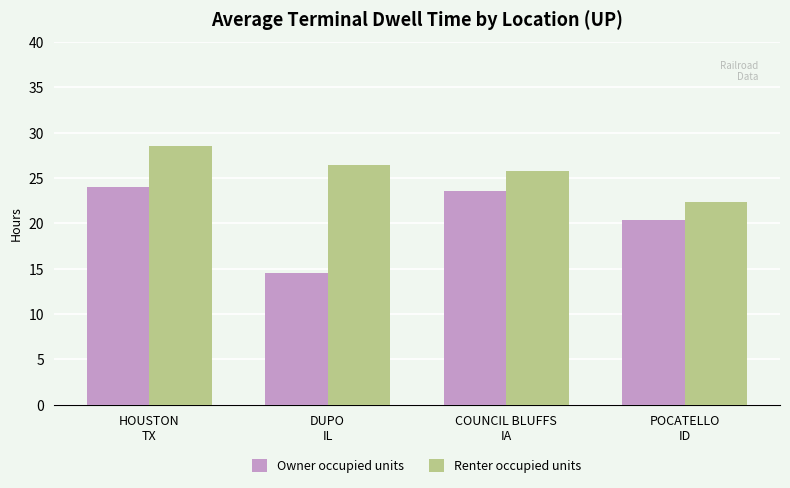

Reading left to right, transcribe all the data shown in this chart.

Owner occupied units: HOUSTON
TX=24.0	DUPO
IL=14.5	COUNCIL BLUFFS
IA=23.6	POCATELLO
ID=20.4
Renter occupied units: HOUSTON
TX=28.5	DUPO
IL=26.4	COUNCIL BLUFFS
IA=25.8	POCATELLO
ID=22.3